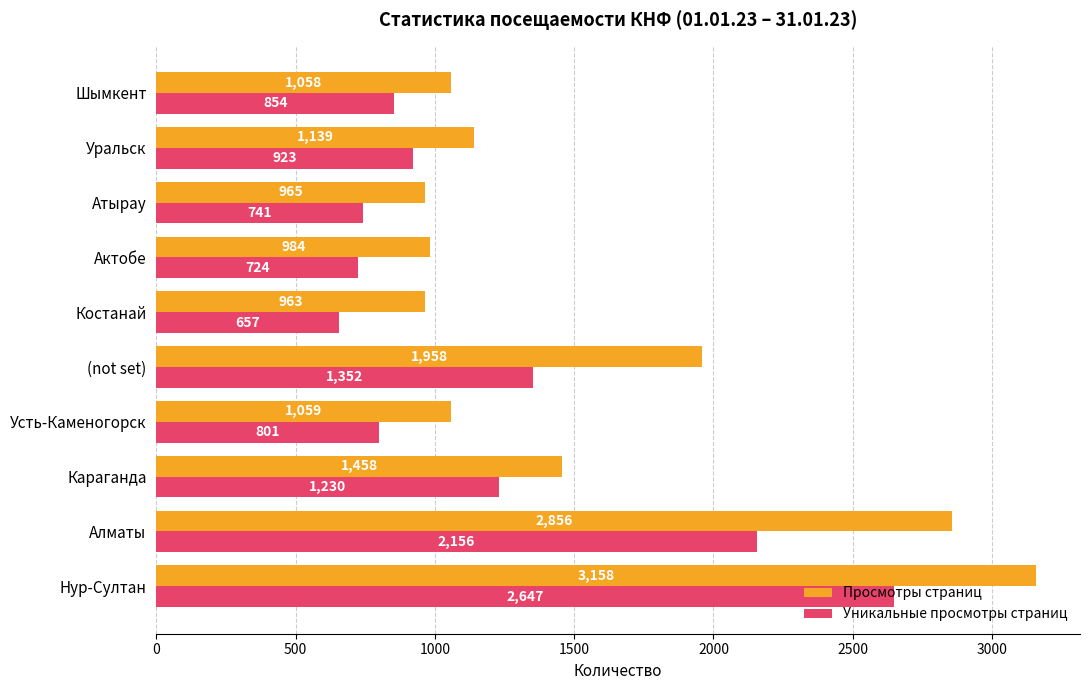

List the series in order of their peak value, lowest first.

Уникальные просмотры страниц, Просмотры страниц